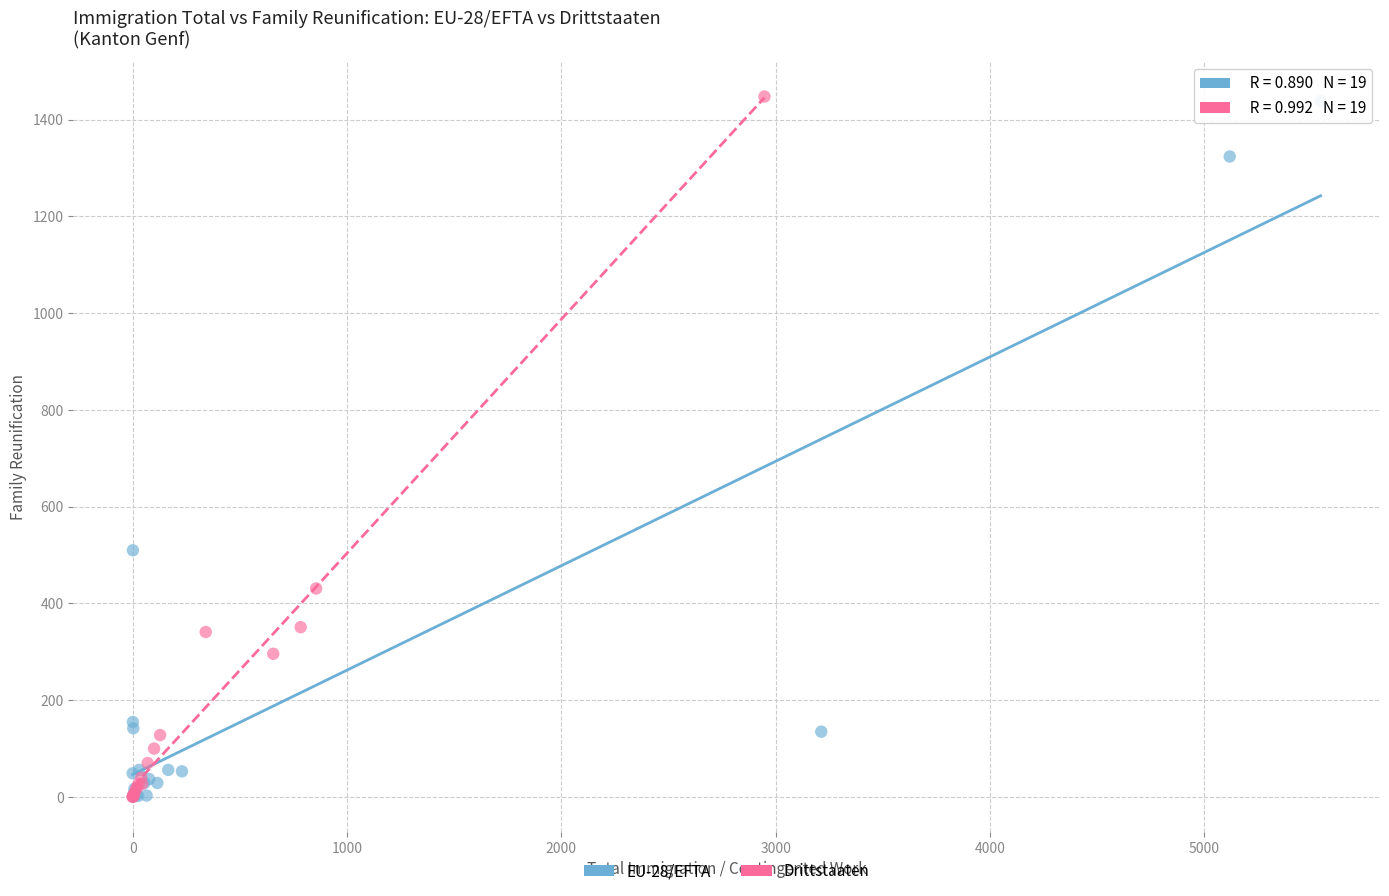

Which series has the largest Y range (max minus min)?

Drittstaaten